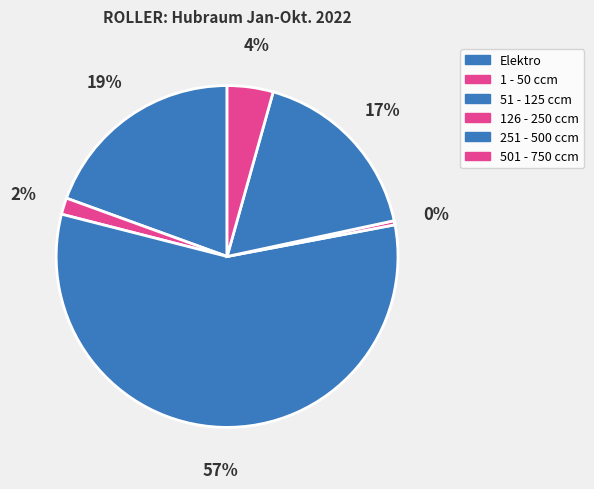

How much of the chart is everything except 501 - 750 ccm?

95.7%